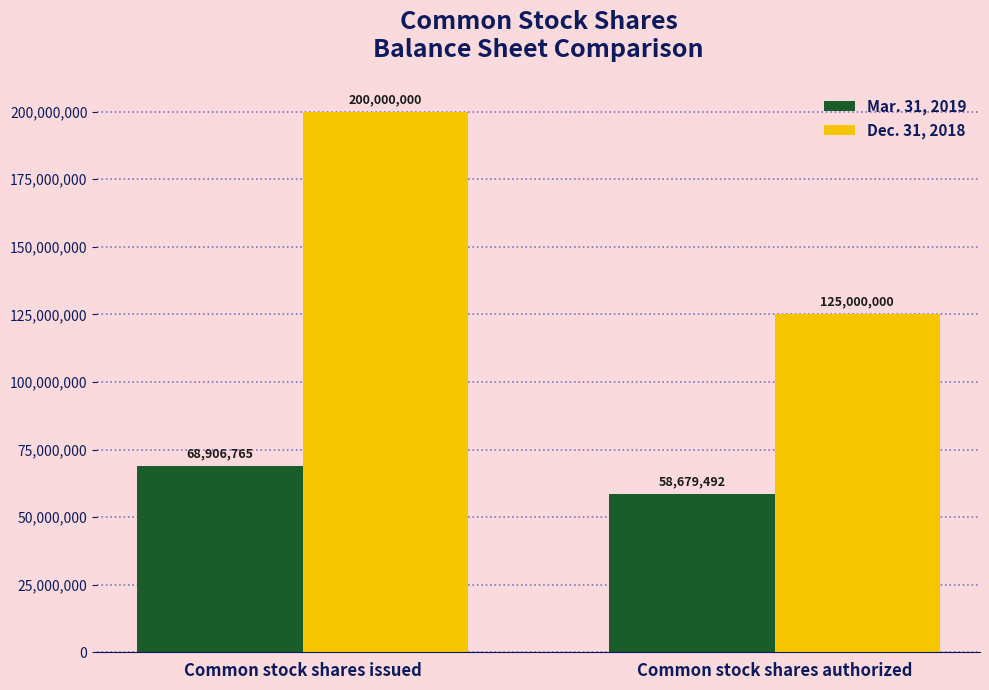

Is it true that Mar. 31, 2019 equals 58679492 at Common stock shares authorized?

True